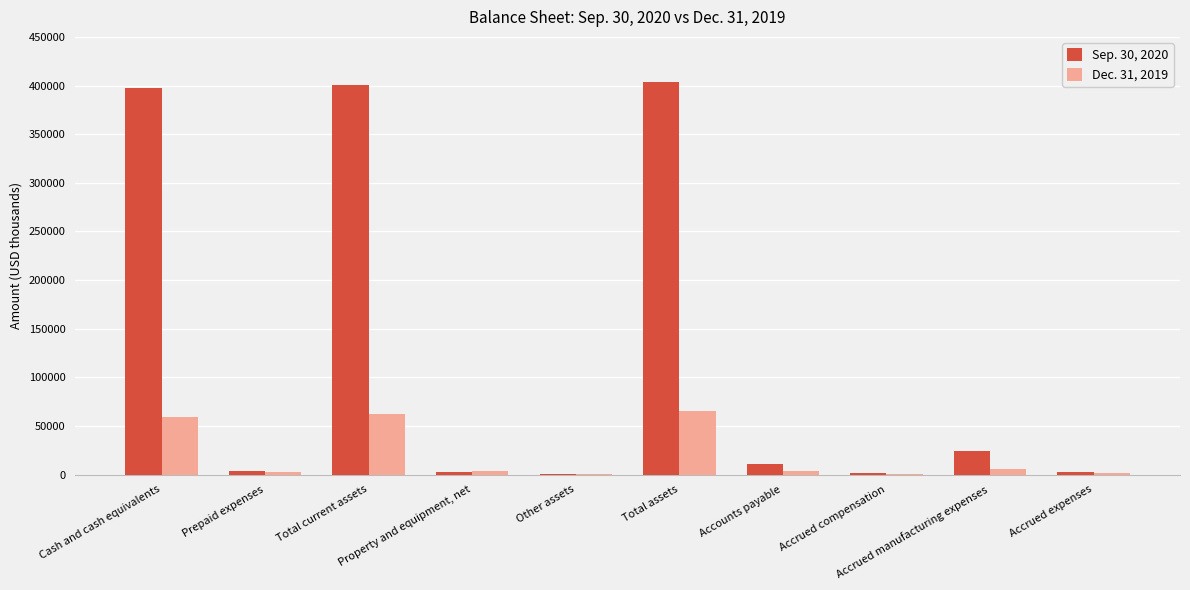

What is the sum of the Sep. 30, 2020 values at Other assets and Property and equipment, net?

2981